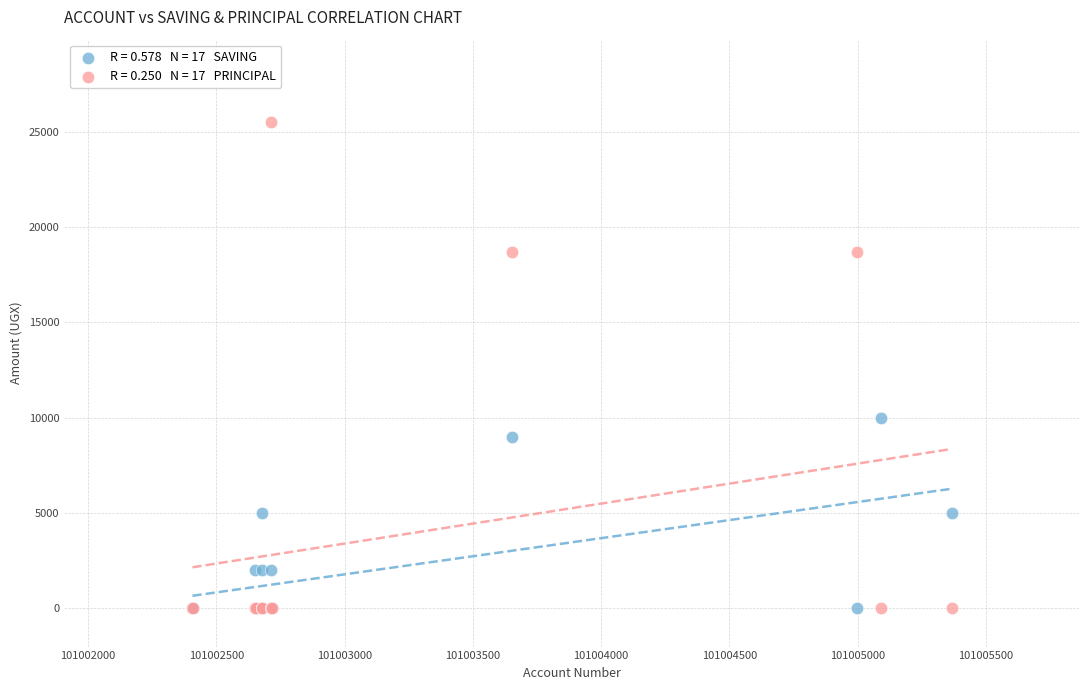

Across all series, what Y value is closest to 12750?

10000